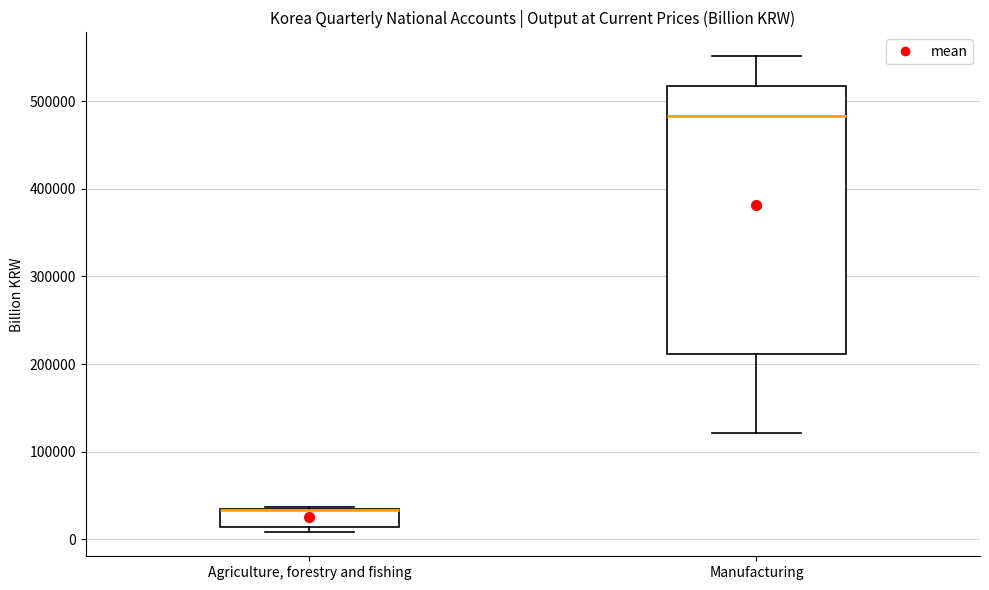

Comparing the boxes themselves (not the whiskers), which one is the tallest?

Manufacturing